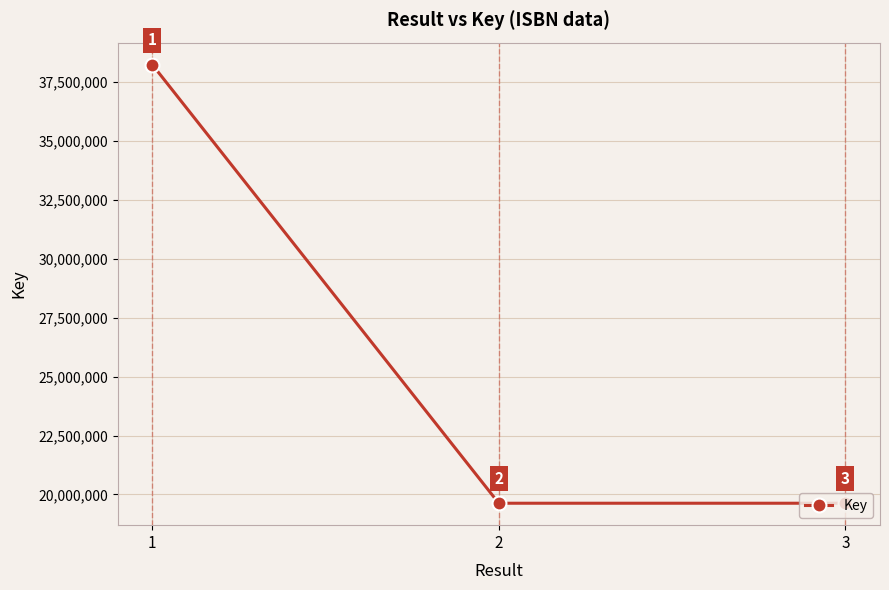

How many data points are less than 19626632?

1